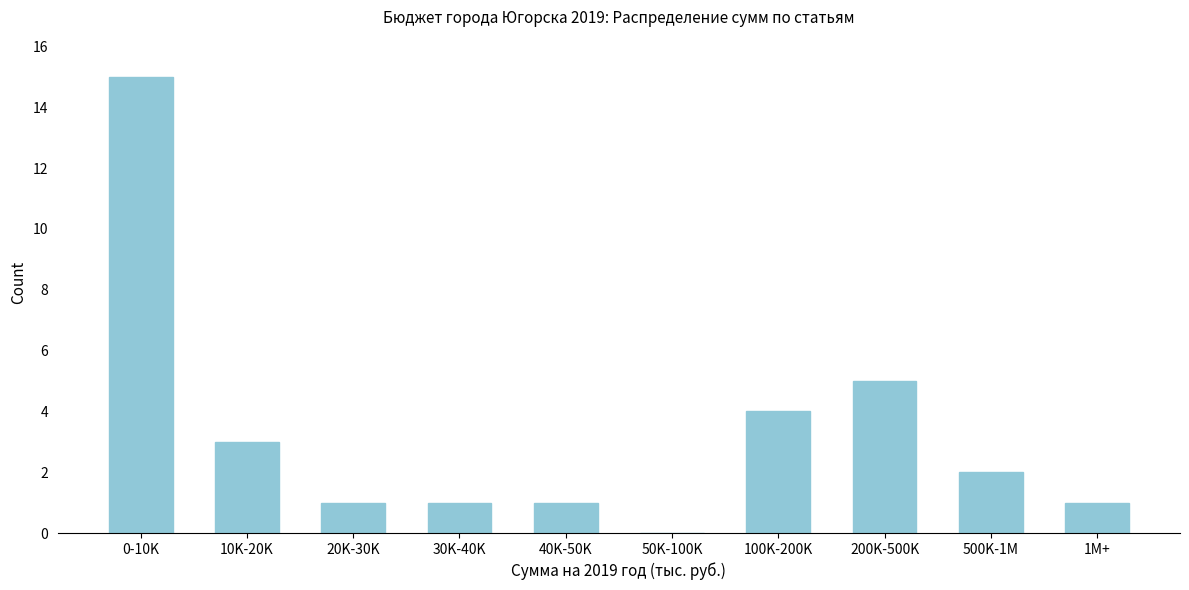

Reading right to left, transcribe all the data shown in this chart.

1M+=1	500K-1M=2	200K-500K=5	100K-200K=4	50K-100K=0	40K-50K=1	30K-40K=1	20K-30K=1	10K-20K=3	0-10K=15